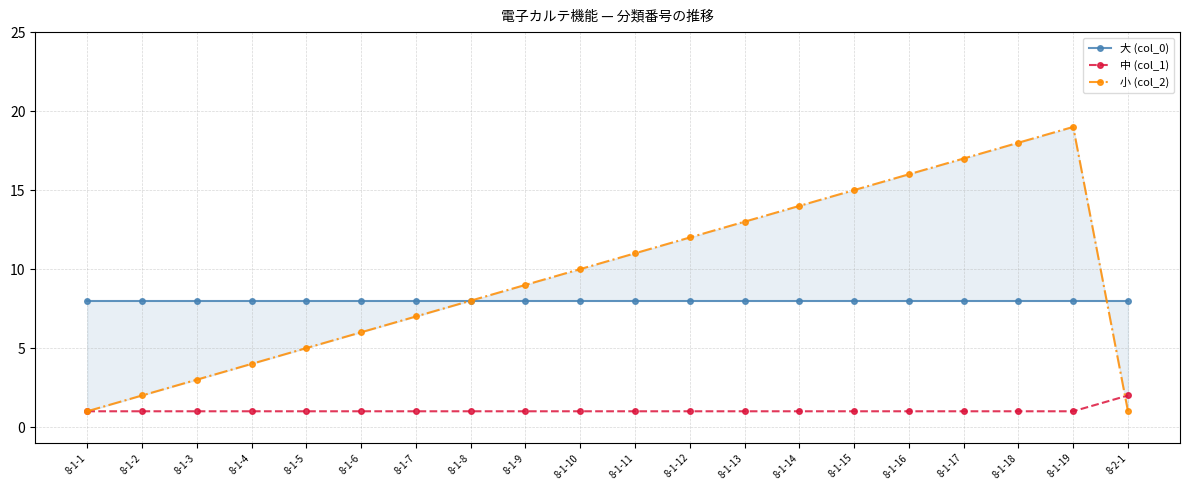

True or false: 大 (col_0) and 小 (col_2) cross at least once.

True